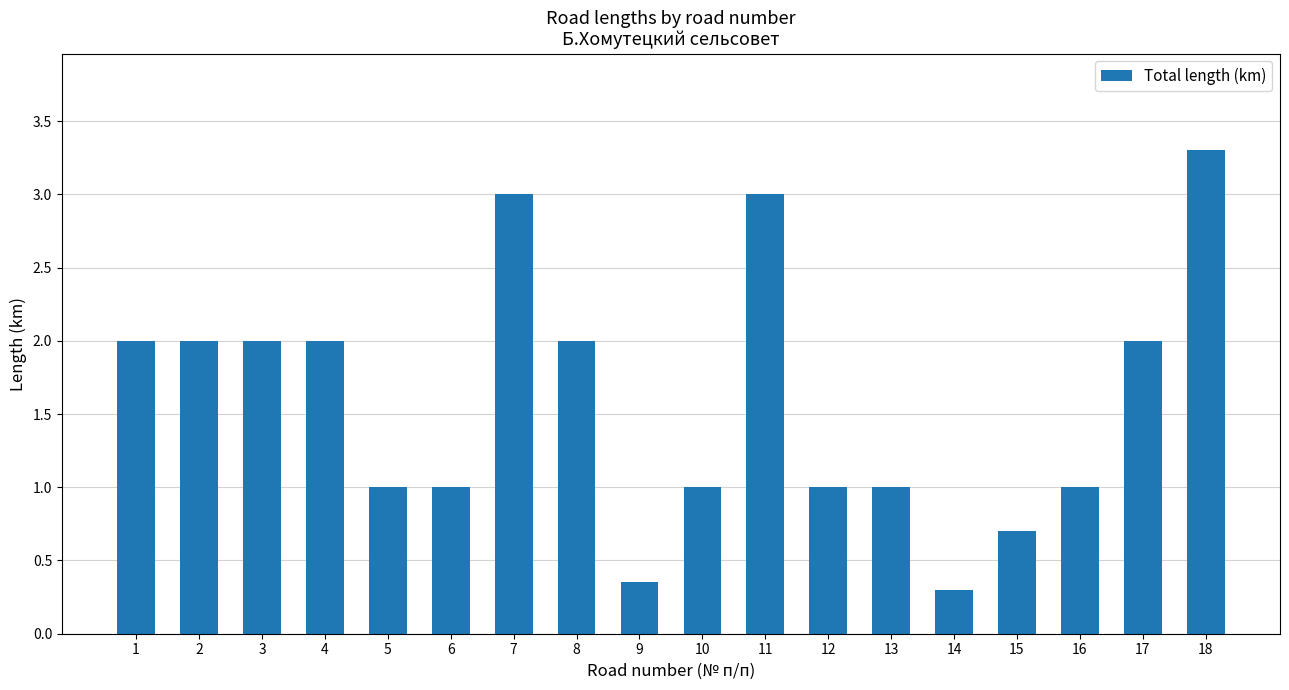

Which has a higher value, 16 or 8?

8